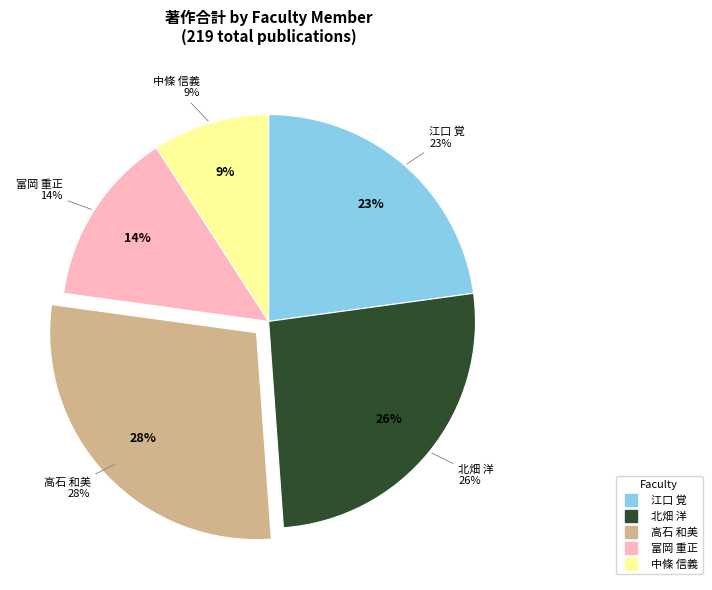

Does any single category account for the majority?

No